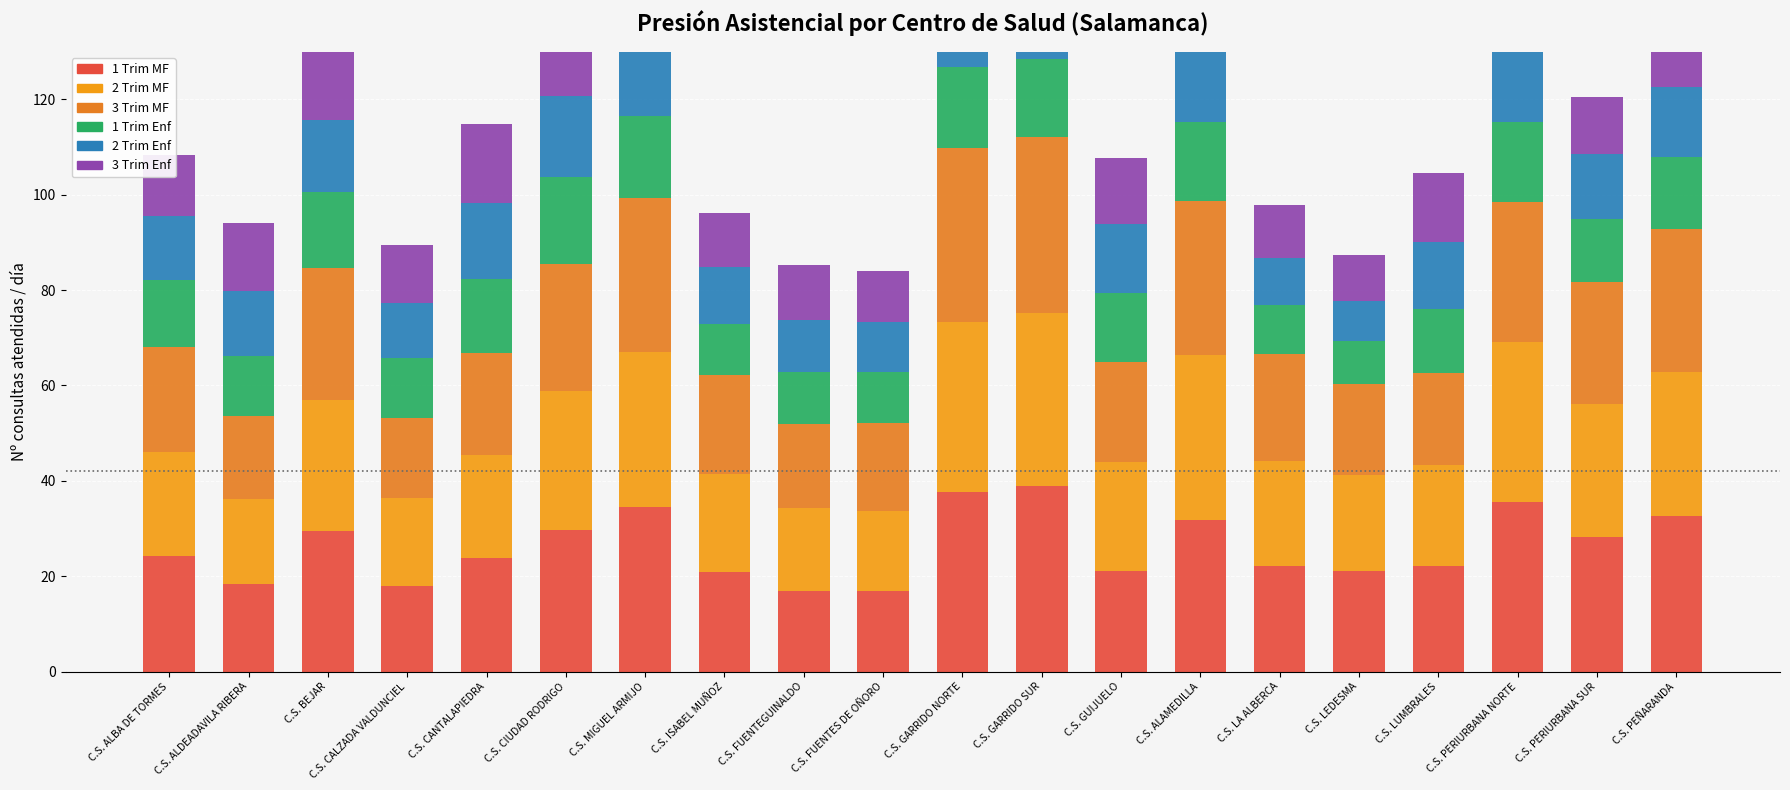

What is the smallest value displayed?

8.4